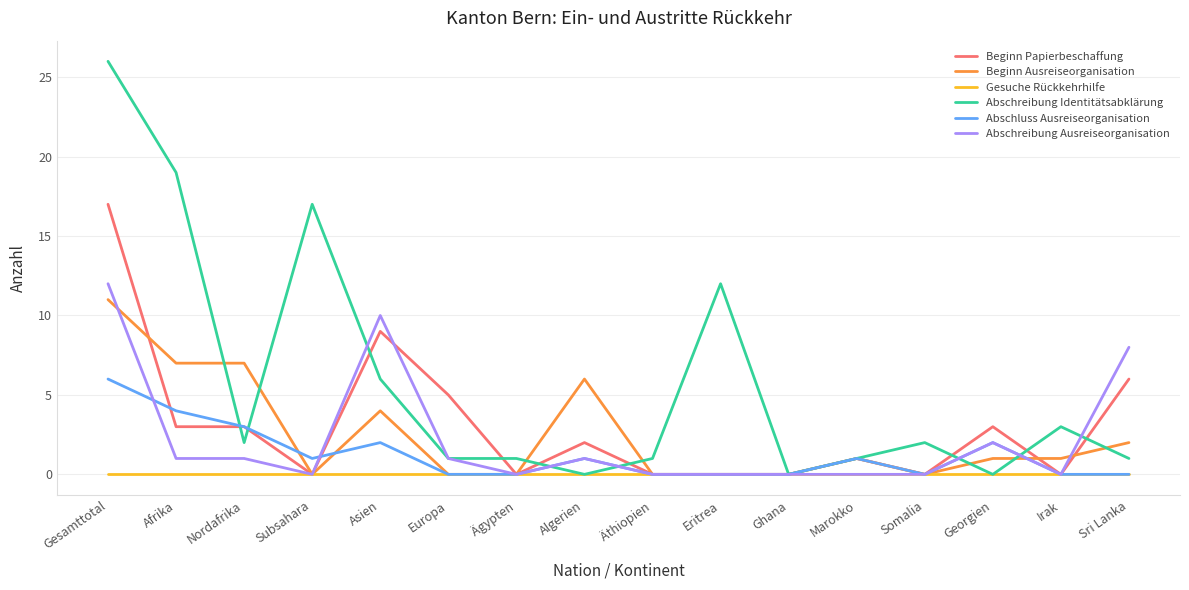

What is the greatest value displayed?

26